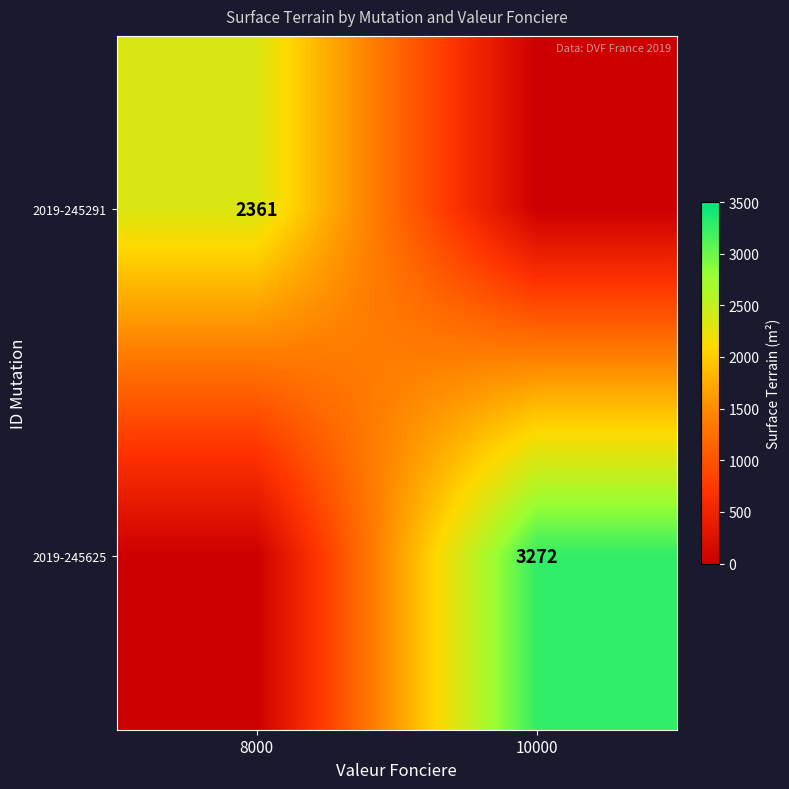

Is it true that 2019-245625 equals 688 at 10000?

False